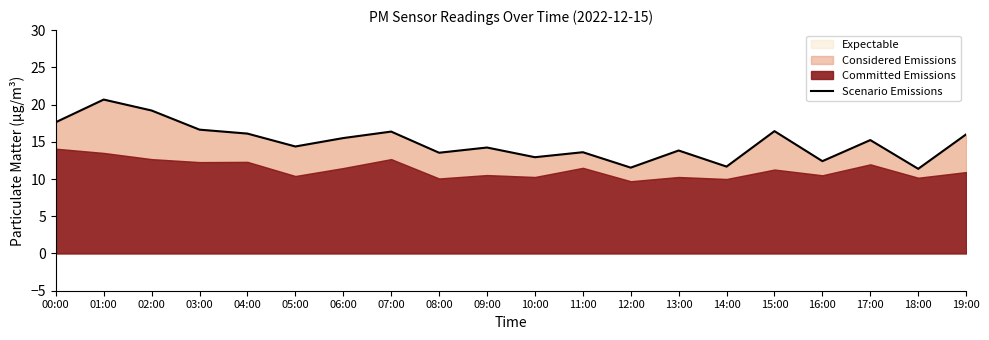

Does the chart display data point markers on the line(s)?

No